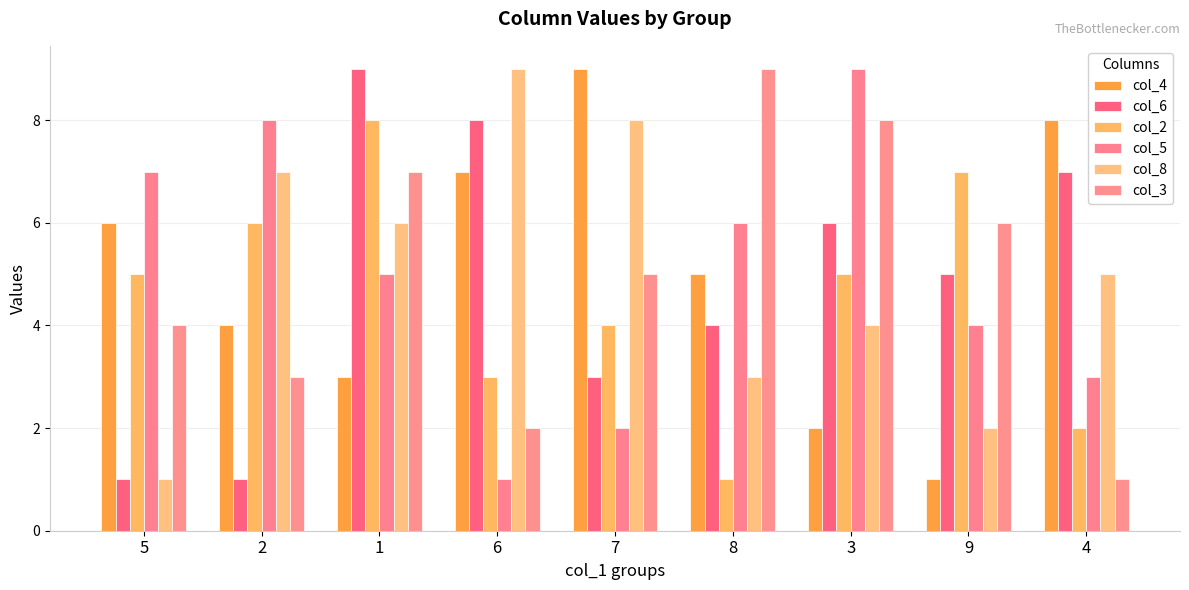

Where does the col_6 series first go above 5?

1